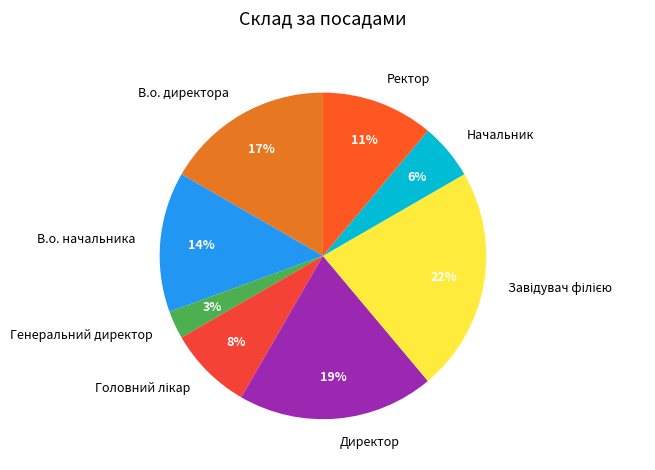

Does Ректор represent more than half of the total?

No